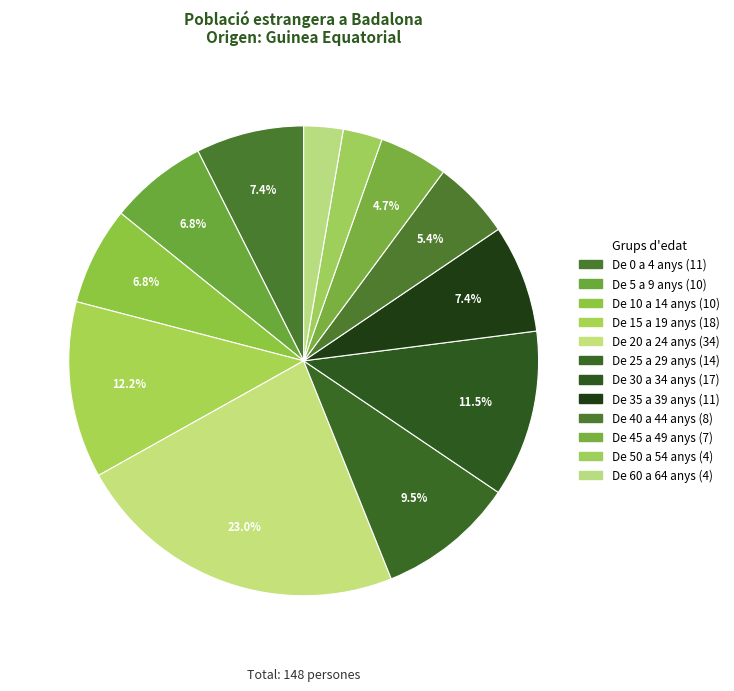

How many slices are in this pie chart?

12